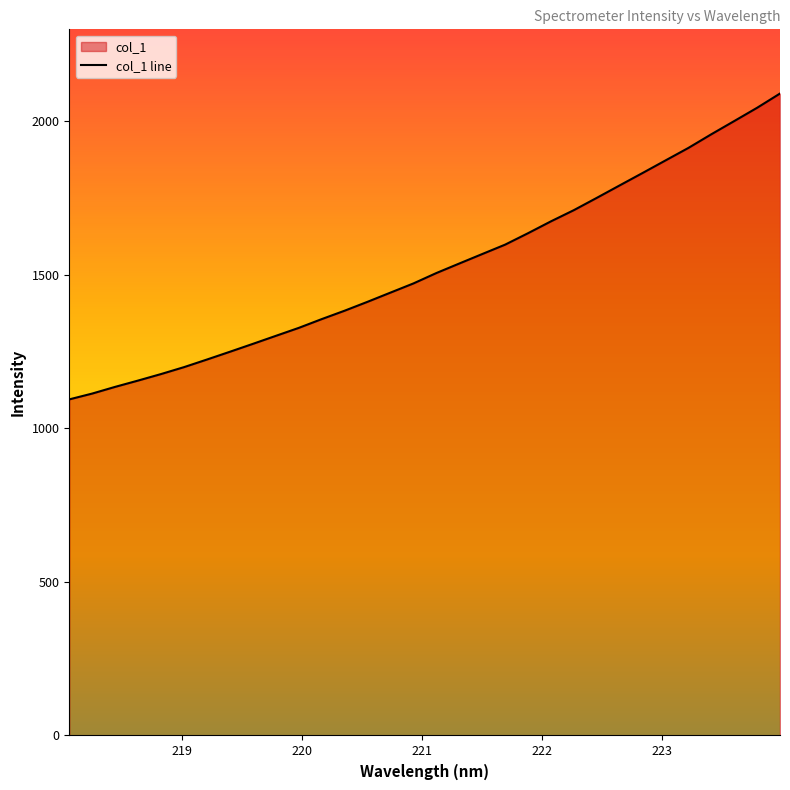

What is the maximum value shown in the chart?

2088.9